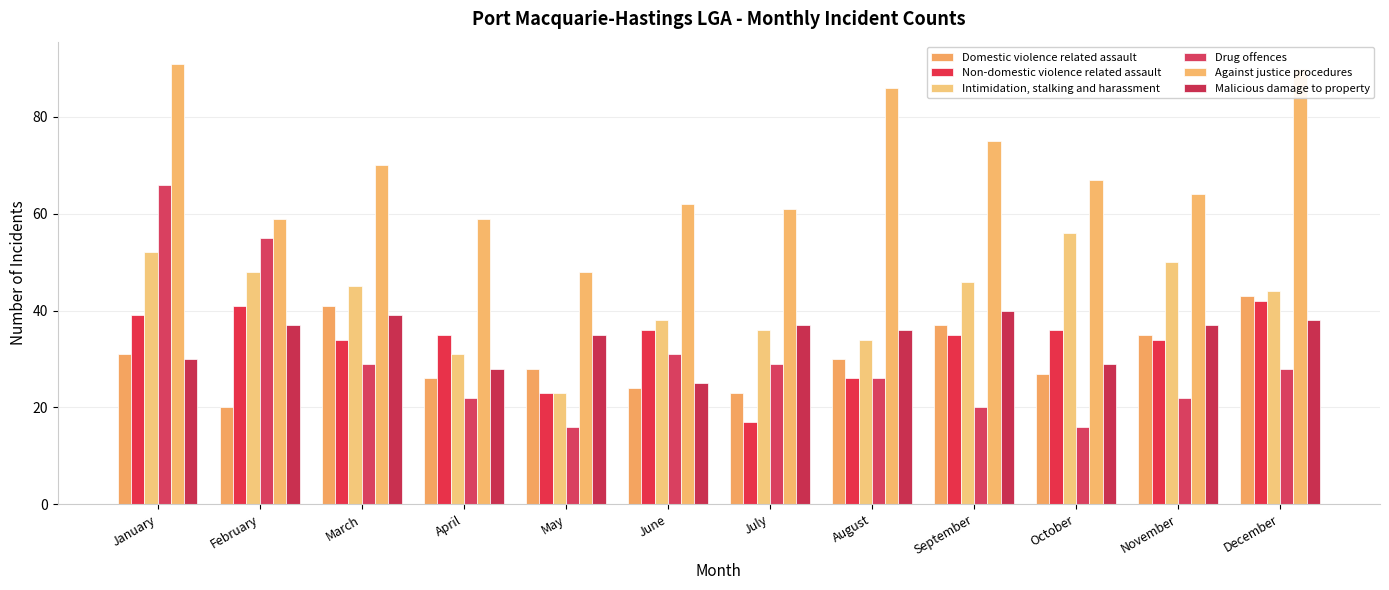

Rank the series at June from lowest to highest value.

Domestic violence related assault, Malicious damage to property, Drug offences, Non-domestic violence related assault, Intimidation, stalking and harassment, Against justice procedures